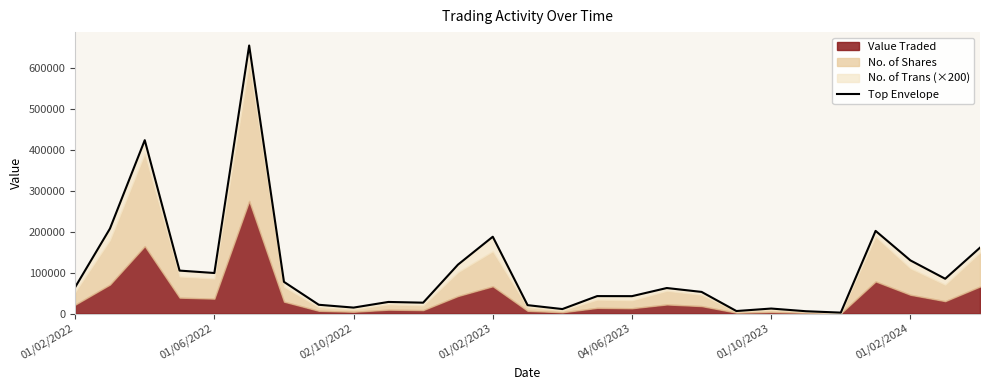

What is the sum of the values at 01/02/2023 and 26?

265338